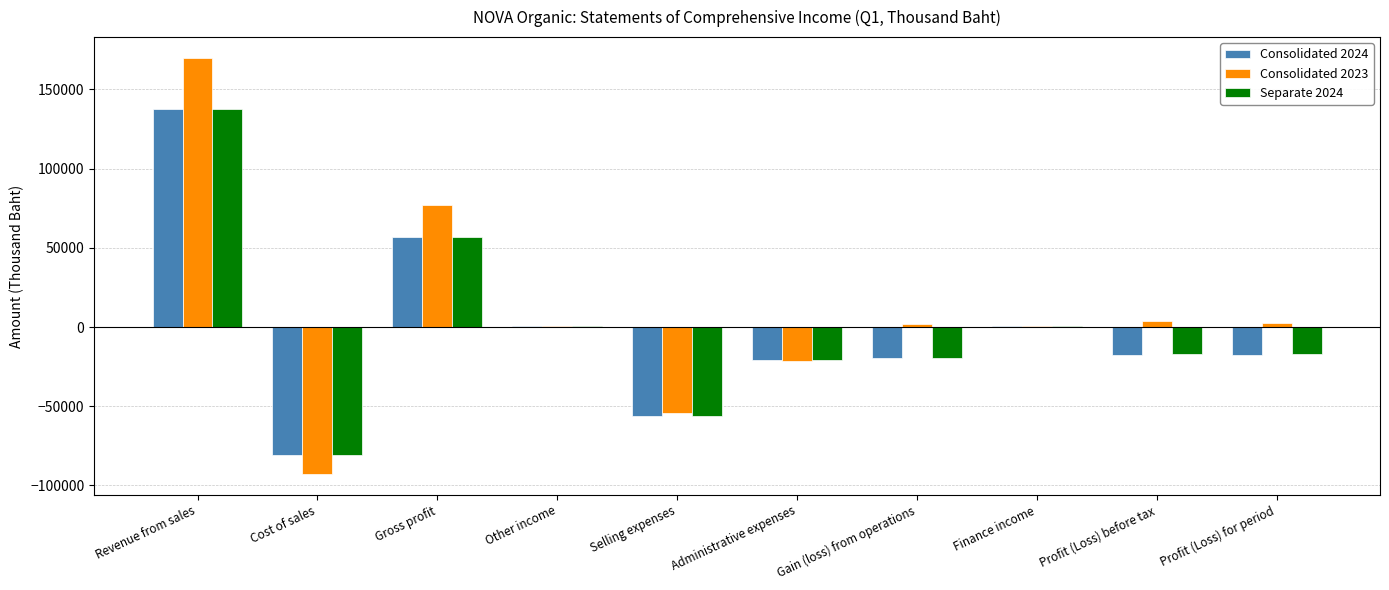

What is the sum of the Separate 2024 values at Revenue from sales and Administrative expenses?

116803